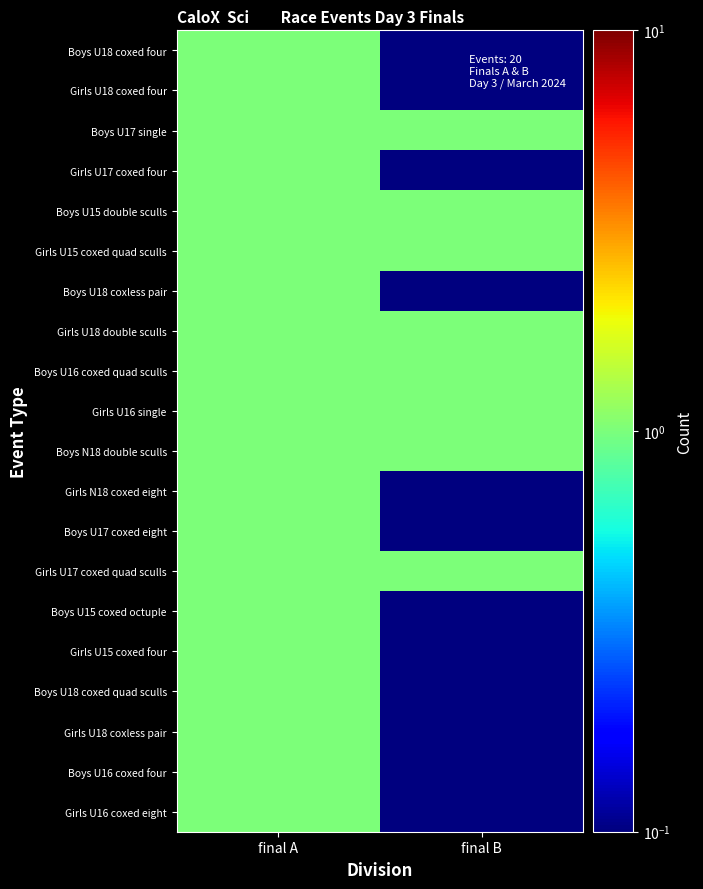

Reading left to right, list all the values displayed in this chart.

Boys U18 coxed four: final A=1.0	final B=0.1
Girls U18 coxed four: final A=1.0	final B=0.1
Boys U17 single: final A=1.0	final B=1.0
Girls U17 coxed four: final A=1.0	final B=0.1
Boys U15 double sculls: final A=1.0	final B=1.0
Girls U15 coxed quad sculls: final A=1.0	final B=1.0
Boys U18 coxless pair: final A=1.0	final B=0.1
Girls U18 double sculls: final A=1.0	final B=1.0
Boys U16 coxed quad sculls: final A=1.0	final B=1.0
Girls U16 single: final A=1.0	final B=1.0
Boys N18 double sculls: final A=1.0	final B=1.0
Girls N18 coxed eight: final A=1.0	final B=0.1
Boys U17 coxed eight: final A=1.0	final B=0.1
Girls U17 coxed quad sculls: final A=1.0	final B=1.0
Boys U15 coxed octuple: final A=1.0	final B=0.1
Girls U15 coxed four: final A=1.0	final B=0.1
Boys U18 coxed quad sculls: final A=1.0	final B=0.1
Girls U18 coxless pair: final A=1.0	final B=0.1
Boys U16 coxed four: final A=1.0	final B=0.1
Girls U16 coxed eight: final A=1.0	final B=0.1